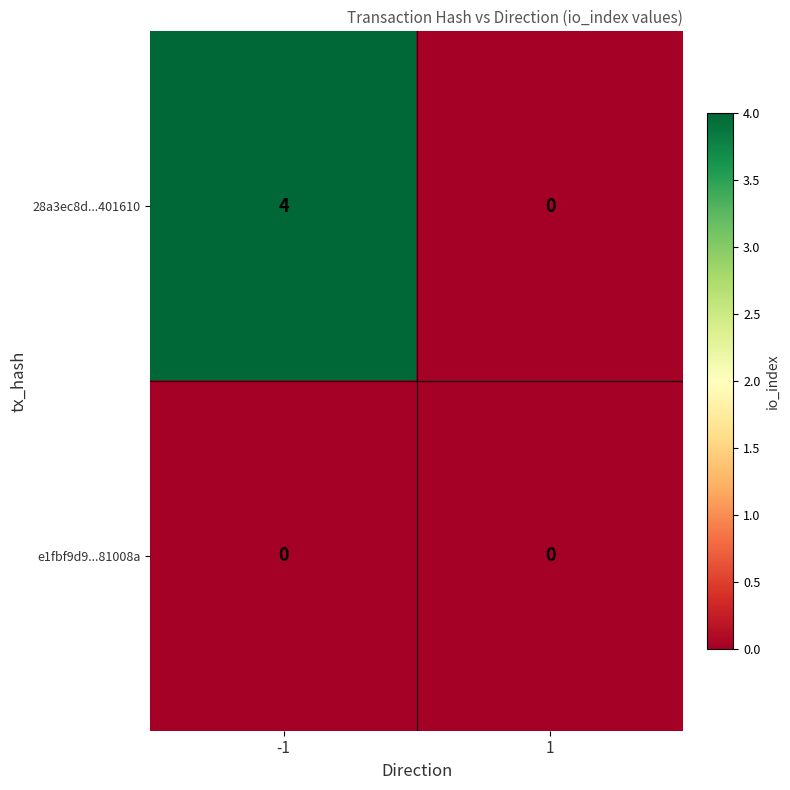

Count the number of data series in this chart.

2